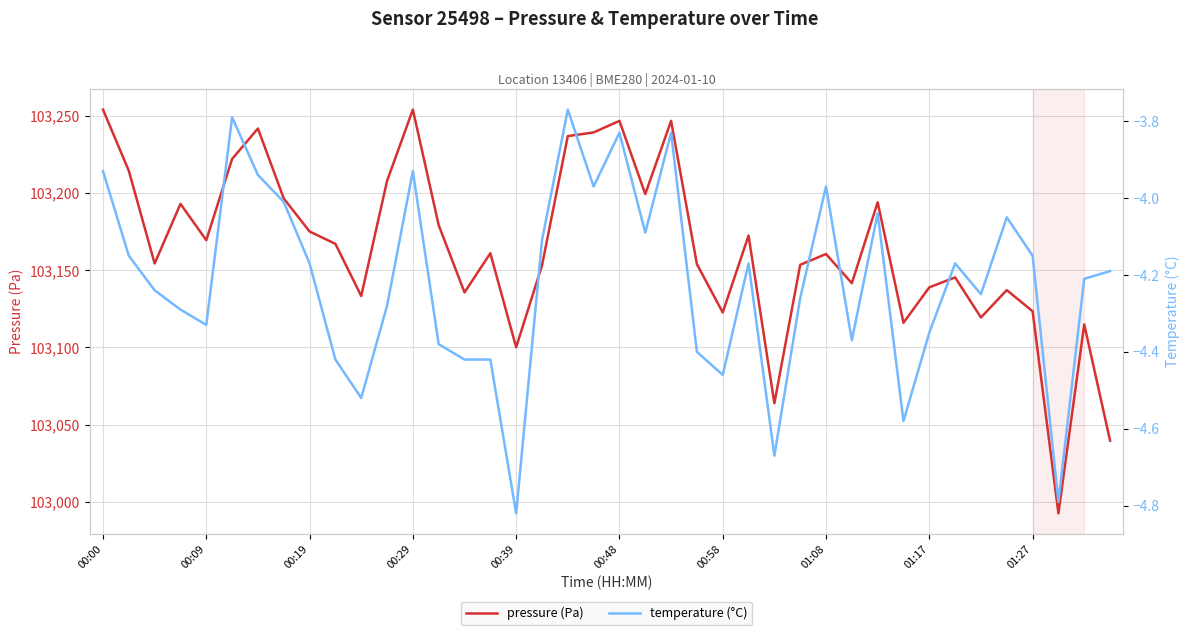

True or false: pressure (Pa) and temperature (°C) cross at least once.

False